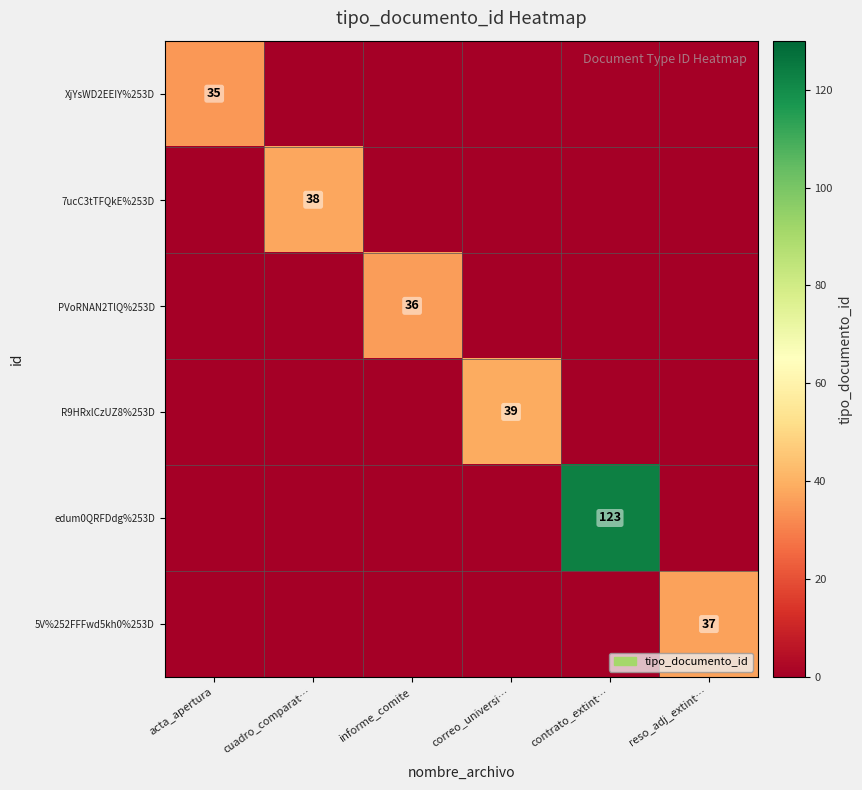

Is it true that R9HRxlCzUZ8%253D equals 51 at correo_universi…?

False